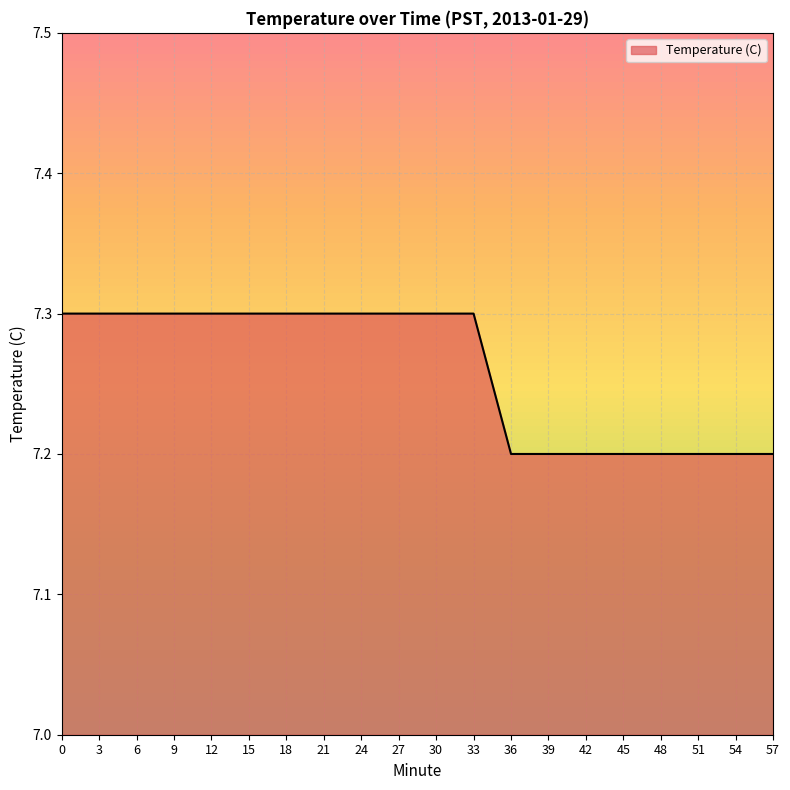

True or false: the data shows 4.1 at 12.

False